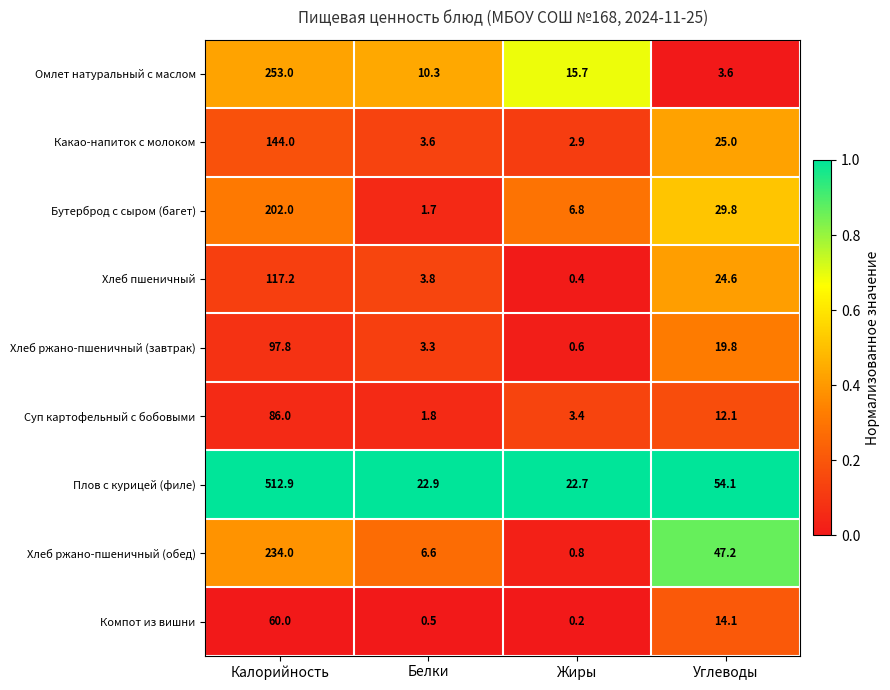

What is the maximum value shown in the chart?

512.9